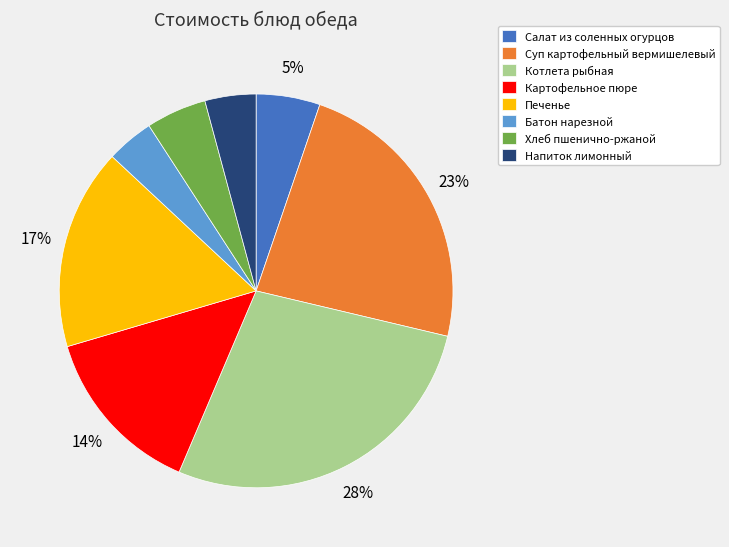

Which category has the biggest portion of the pie?

Котлета рыбная